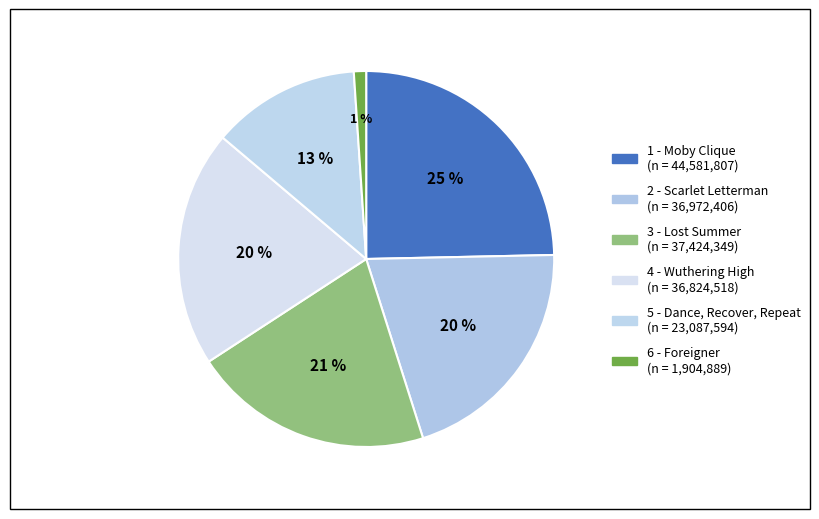

What percentage do 1 - Moby Clique and 5 - Dance, Recover, Repeat together represent?

37.4%